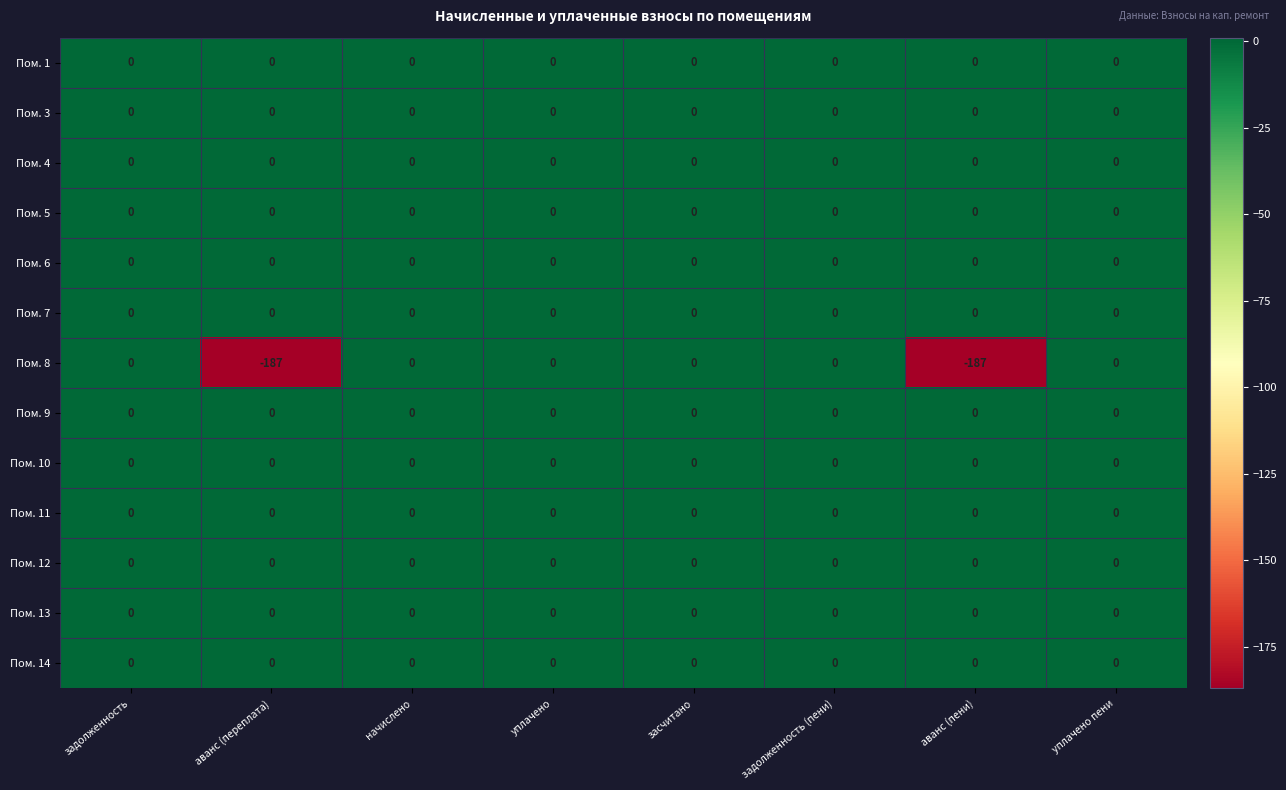

What is the sum of the Пом. 8 values at аванс (переплата) and засчитано?

-187